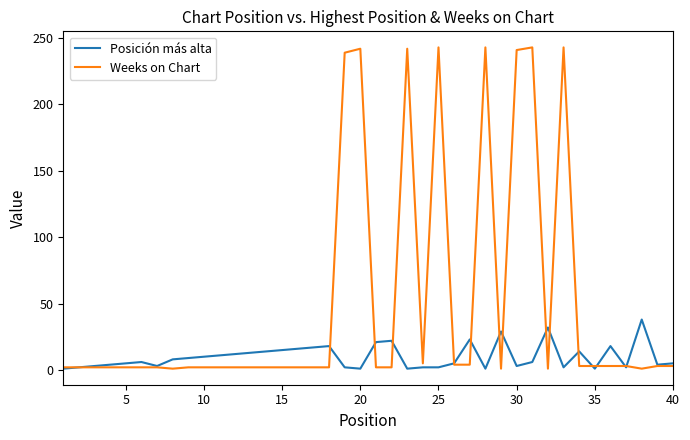

True or false: Weeks on Chart and Posición más alta intersect in this chart.

True